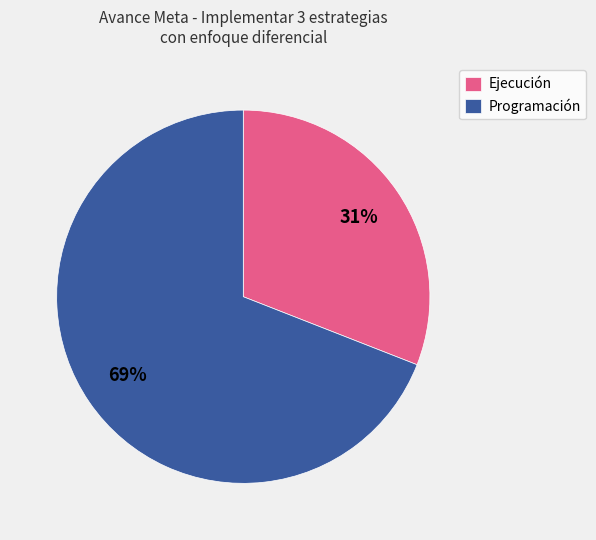

To the nearest percent, what is the difference between the largest and smallest slice percentages?

38%